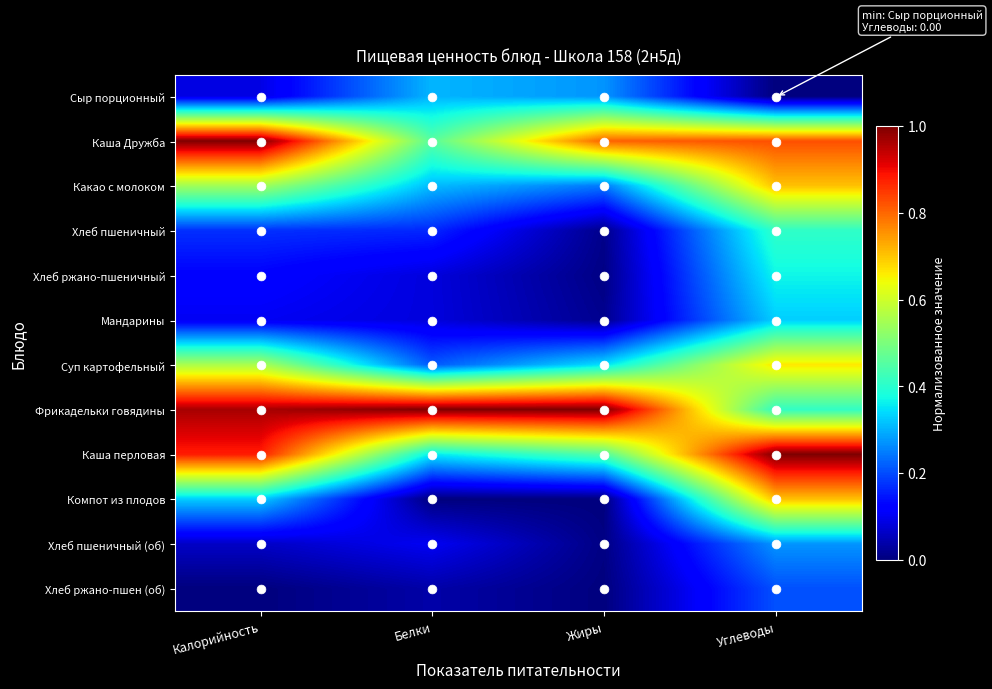

Reading left to right, extract all data points from this chart.

Сыр порционный: Калорийность=0.1	Белки=0.3	Жиры=0.3	Углеводы=0.0
Каша Дружба: Калорийность=1.0	Белки=0.5	Жиры=0.8	Углеводы=0.8
Какао с молоком: Калорийность=0.5	Белки=0.3	Жиры=0.2	Углеводы=0.7
Хлеб пшеничный: Калорийность=0.2	Белки=0.2	Жиры=0.0	Углеводы=0.4
Хлеб ржано-пшеничный: Калорийность=0.1	Белки=0.1	Жиры=0.0	Углеводы=0.4
Мандарины: Калорийность=0.1	Белки=0.1	Жиры=0.0	Углеводы=0.3
Суп картофельный: Калорийность=0.6	Белки=0.2	Жиры=0.3	Углеводы=0.7
Фрикадельки говядины: Калорийность=1.0	Белки=1.0	Жиры=1.0	Углеводы=0.4
Каша перловая: Калорийность=0.9	Белки=0.4	Жиры=0.5	Углеводы=1.0
Компот из плодов: Калорийность=0.3	Белки=0.0	Жиры=0.0	Углеводы=0.7
Хлеб пшеничный (об): Калорийность=0.1	Белки=0.1	Жиры=0.0	Углеводы=0.3
Хлеб ржано-пшен (об): Калорийность=0.0	Белки=0.0	Жиры=0.0	Углеводы=0.2